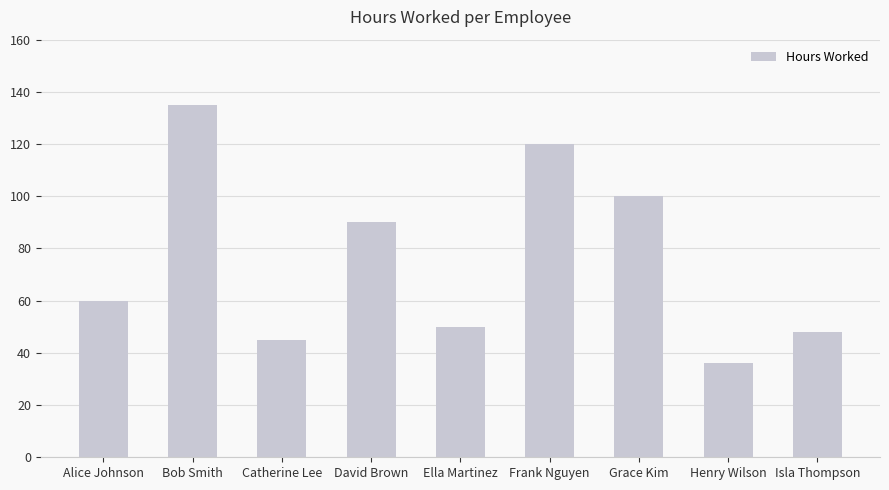

Is it true that the value at Grace Kim is 143?

False